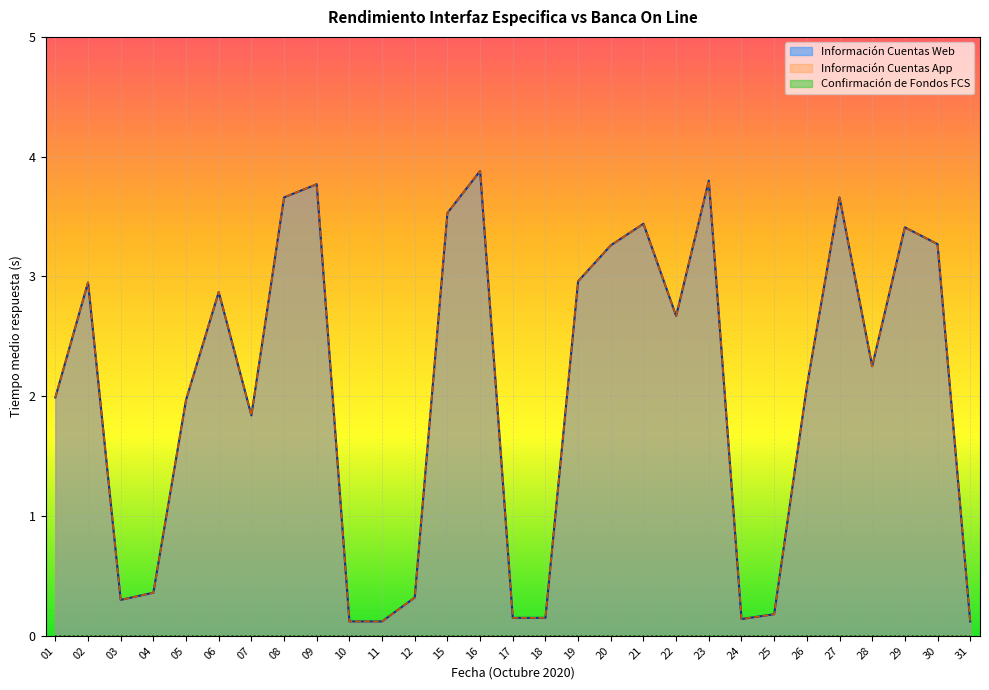

Reading left to right, extract all data points from this chart.

Información Cuentas Web: 01=2.0	02=3.0	03=0.3	04=0.4	05=2.0	06=2.9	07=1.8	08=3.7	09=3.8	10=0.1	11=0.1	12=0.3	15=3.5	16=3.9	17=0.1	18=0.1	19=3.0	20=3.3	21=3.4	22=2.7	23=3.8	24=0.1	25=0.2	26=2.1	27=3.7	28=2.2	29=3.4	30=3.3	31=0.1
Información Cuentas App: 01=2.0	02=3.0	03=0.3	04=0.4	05=2.0	06=2.9	07=1.8	08=3.7	09=3.8	10=0.1	11=0.1	12=0.3	15=3.5	16=3.9	17=0.1	18=0.1	19=3.0	20=3.3	21=3.4	22=2.7	23=3.8	24=0.1	25=0.2	26=2.1	27=3.7	28=2.2	29=3.4	30=3.3	31=0.1